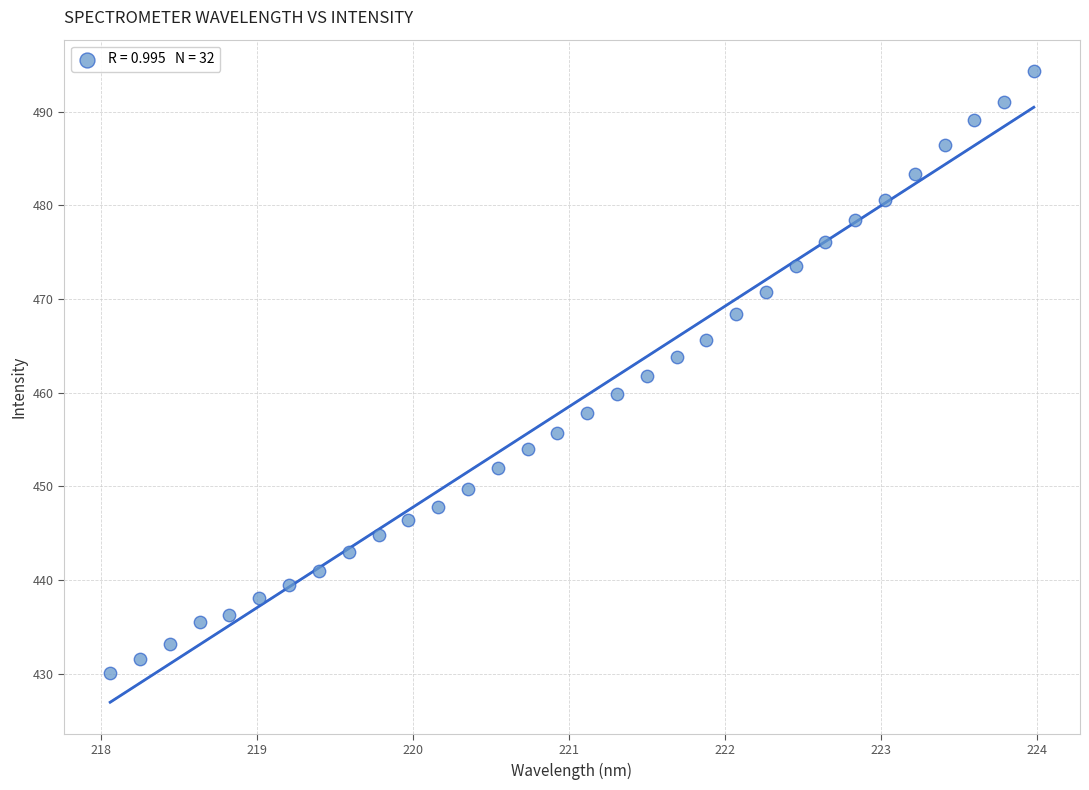

What is the range of Y values (max minus min)?

64.2